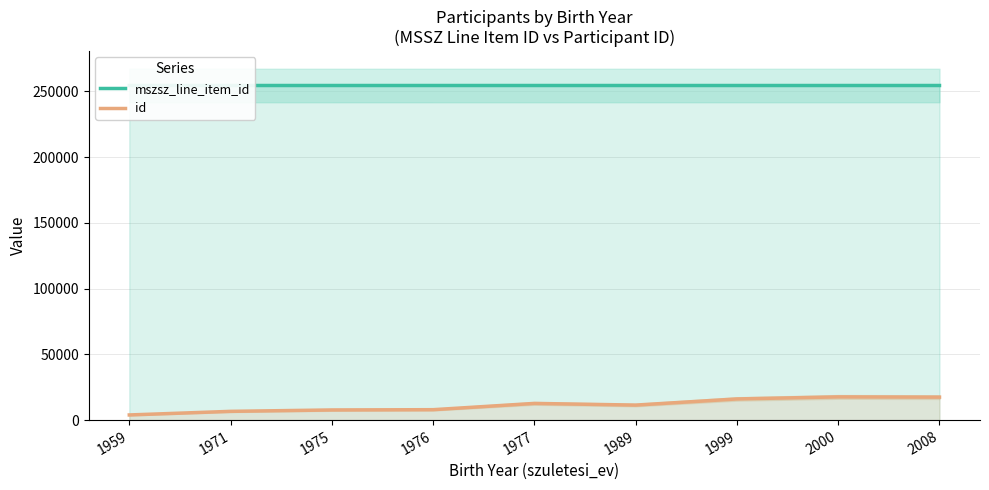

Is it true that mszsz_line_item_id equals 254457 at 1989?

True